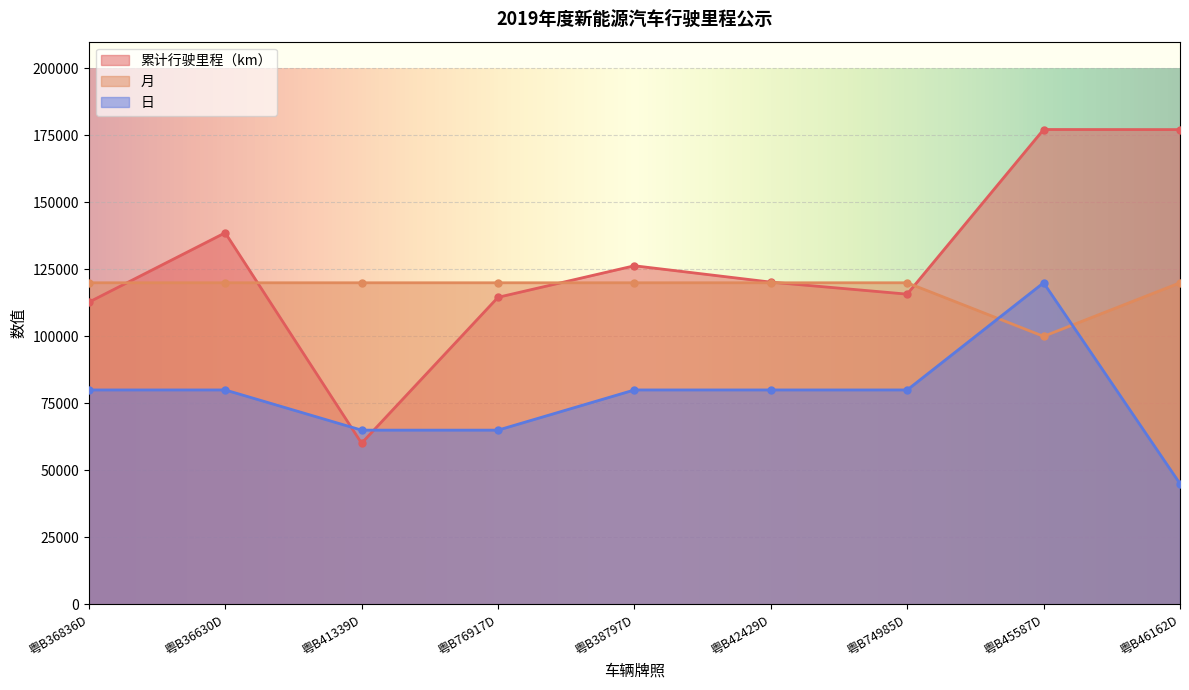

At which category is the sum across all series the highest?

粤B45587D